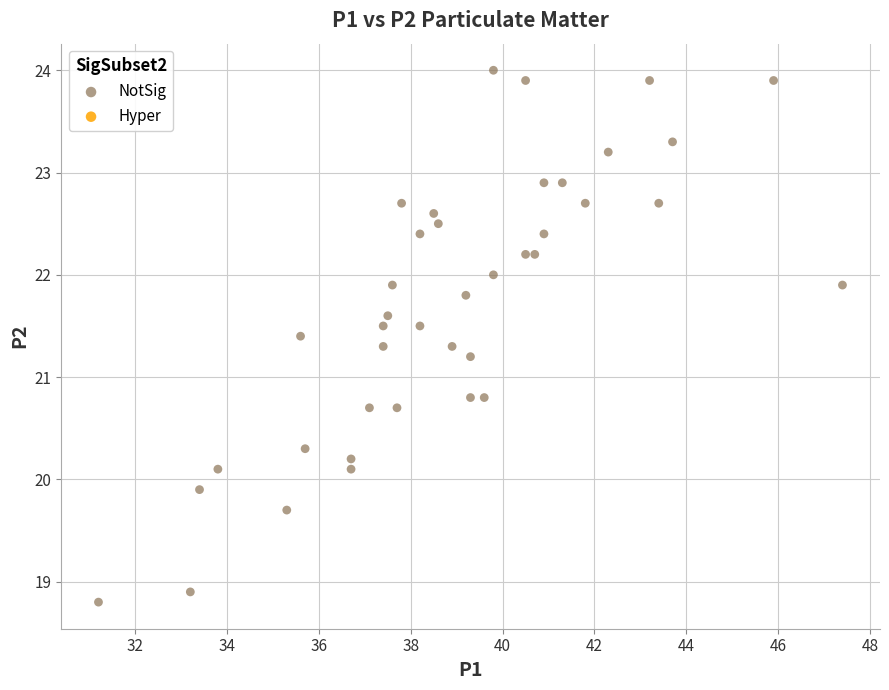

What is the range of Y values (max minus min)?

5.2